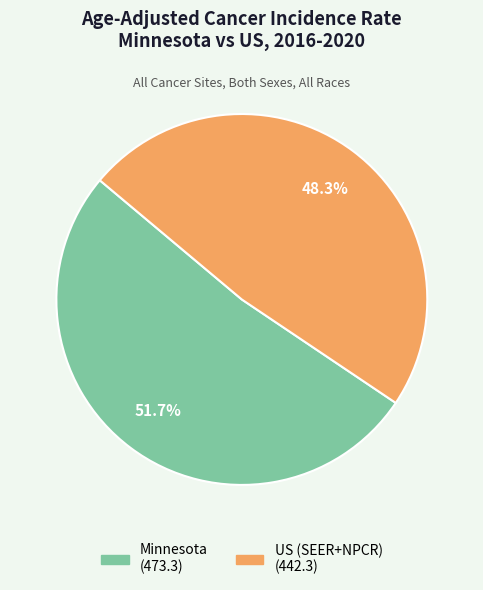

To the nearest percent, what is the average slice percentage?

50%